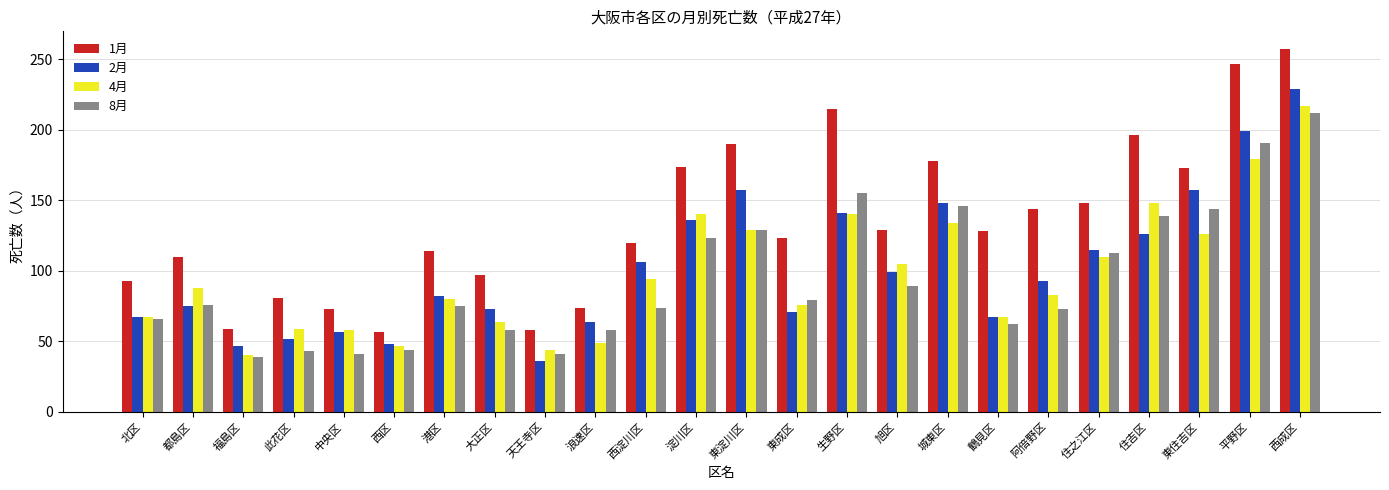

What is the value of the 4月 bar at the 10th from the left?

49